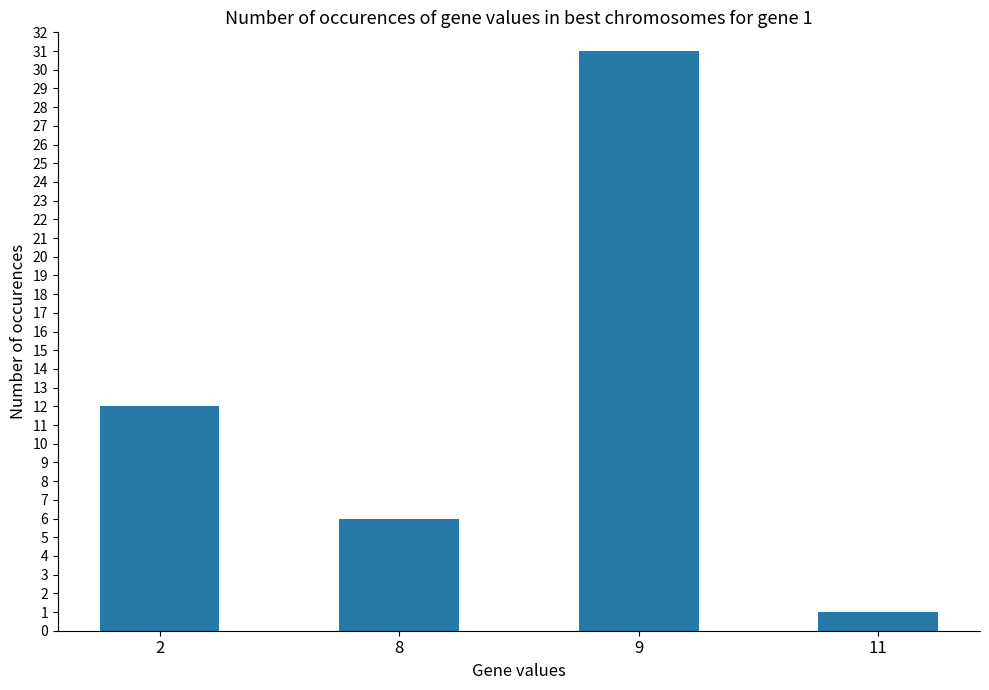

At which category does the chart reach its minimum across all series?

11